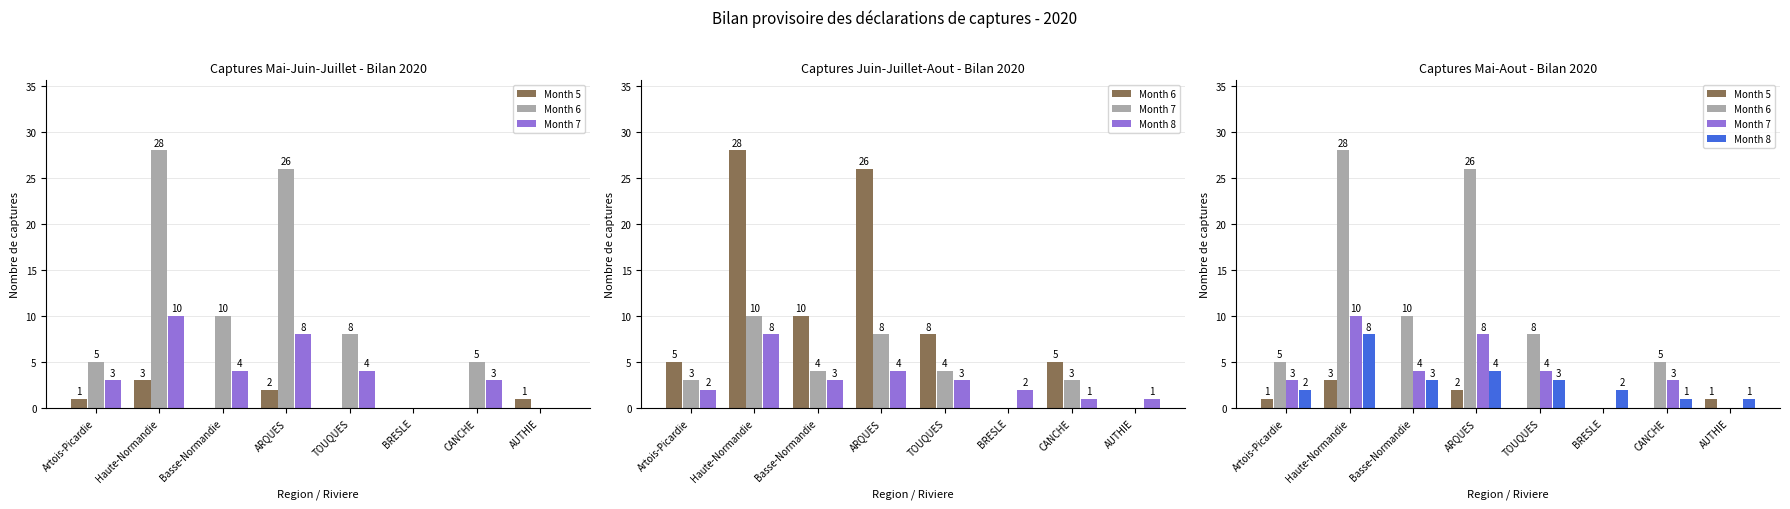

The value of Month 8 at ARQUES is 4. True or false?

True